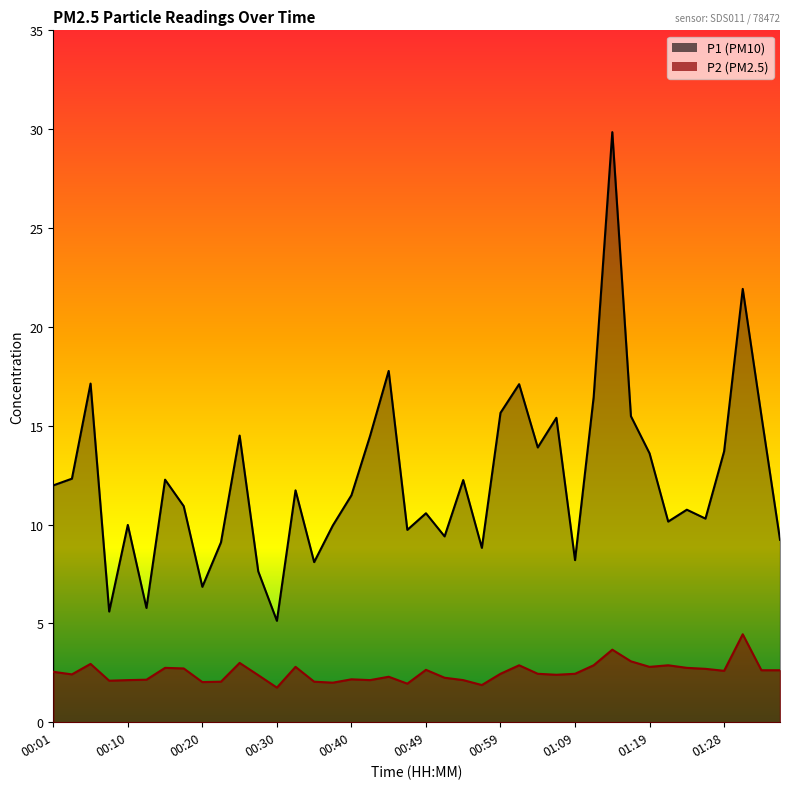

List the series in order of their peak value, lowest first.

P2, P1